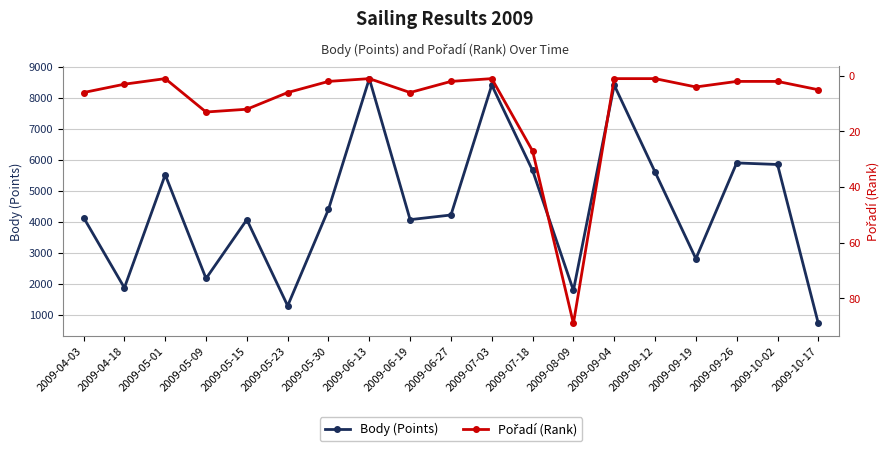

At how many categories does at least one series exceed 777?

18